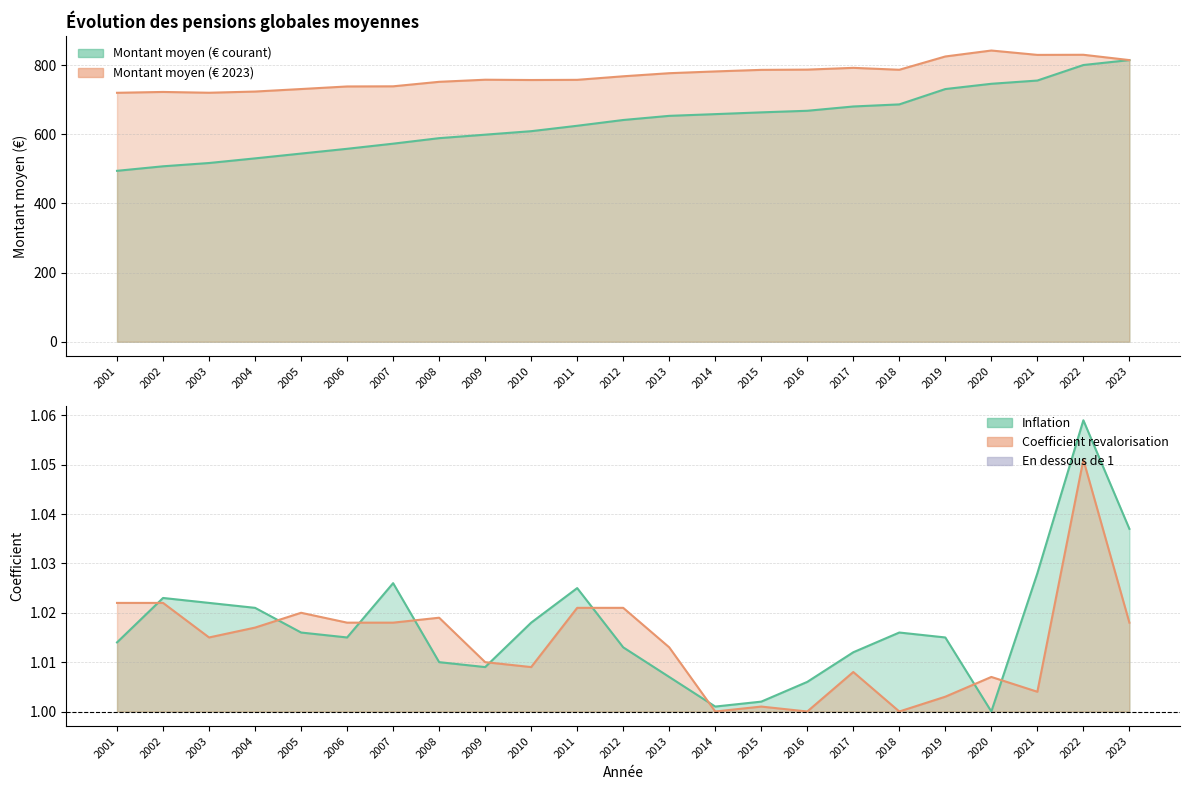

The value of Montant moyen (€ 2023) at 2023 is 814.2. True or false?

True